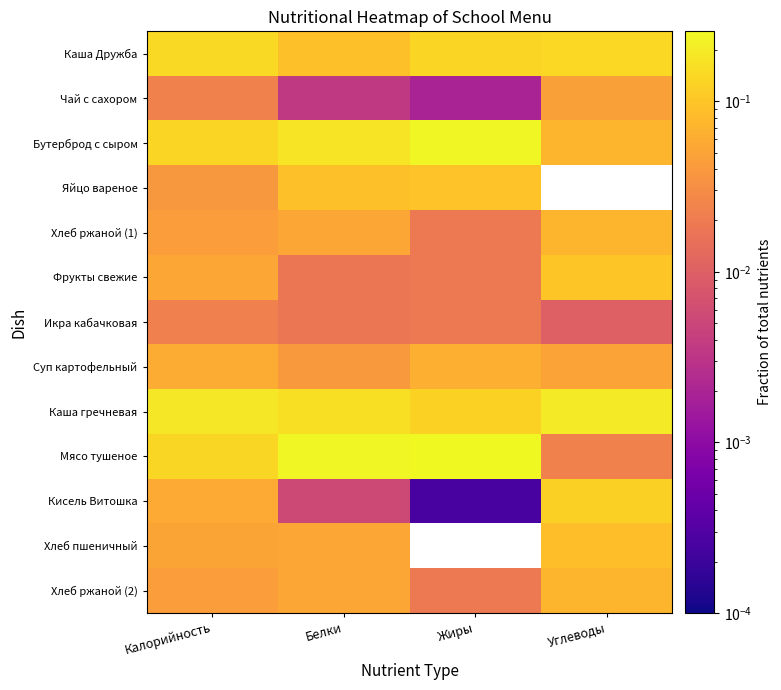

What is the spread (max minus min) of values at Углеводы?

0.2